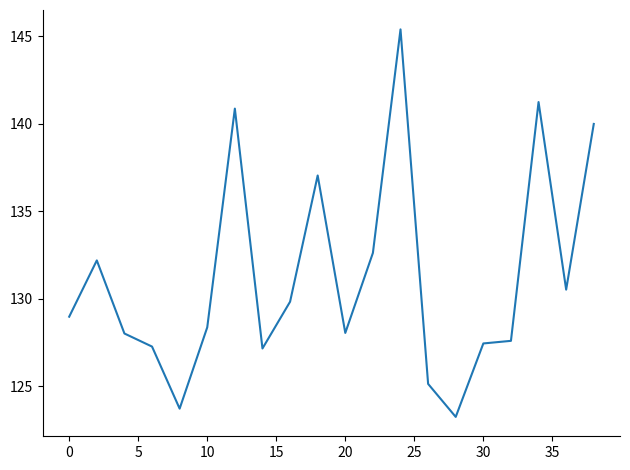

Is this an area chart (filled region under the line)?

No